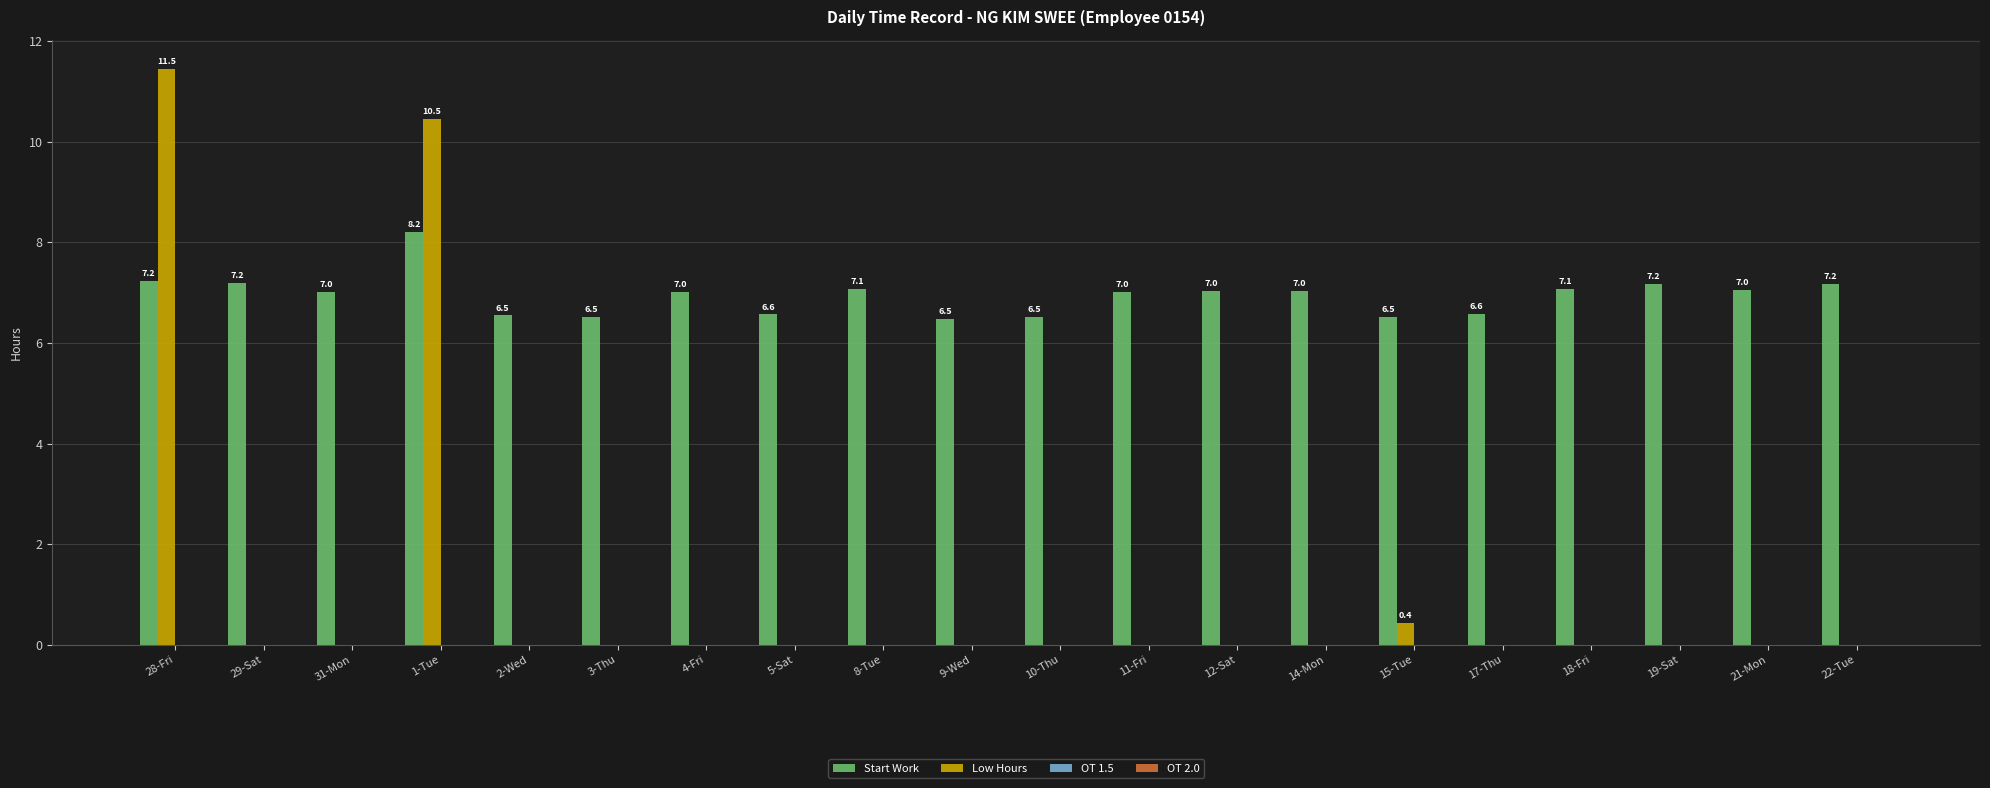

The Start Work series shows 5.0 at 22-Tue. True or false?

False